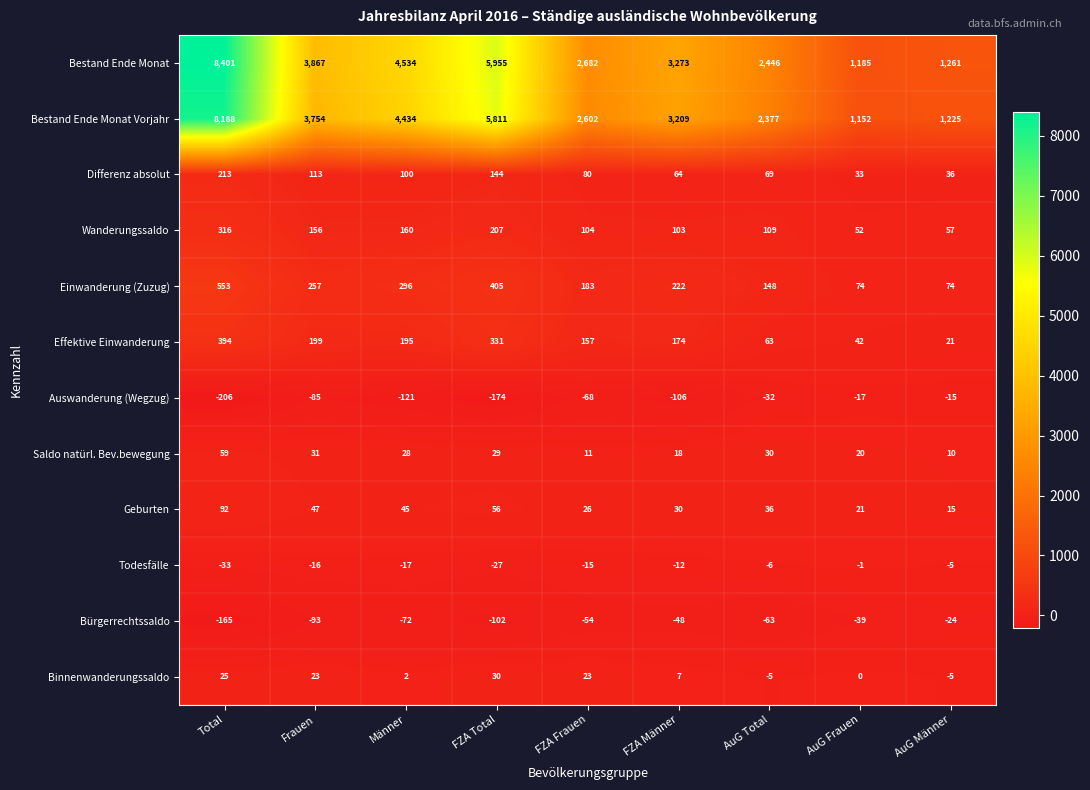

Which series has the largest range (max minus min)?

Bestand Ende Monat